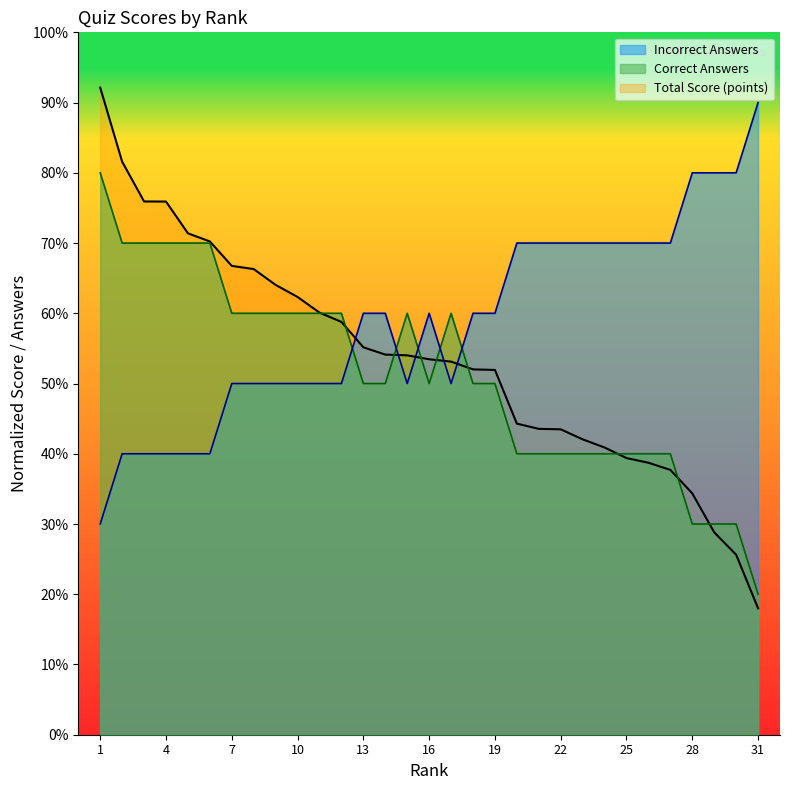

How many lines are shown in the chart?

3